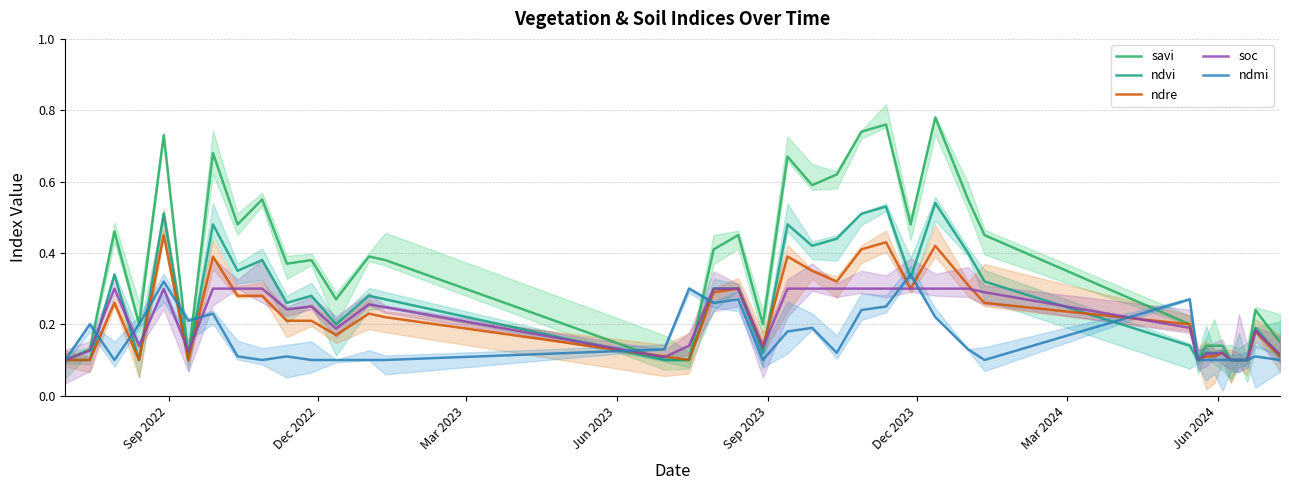

Is it true that ndmi equals 0.3 at 25?

False